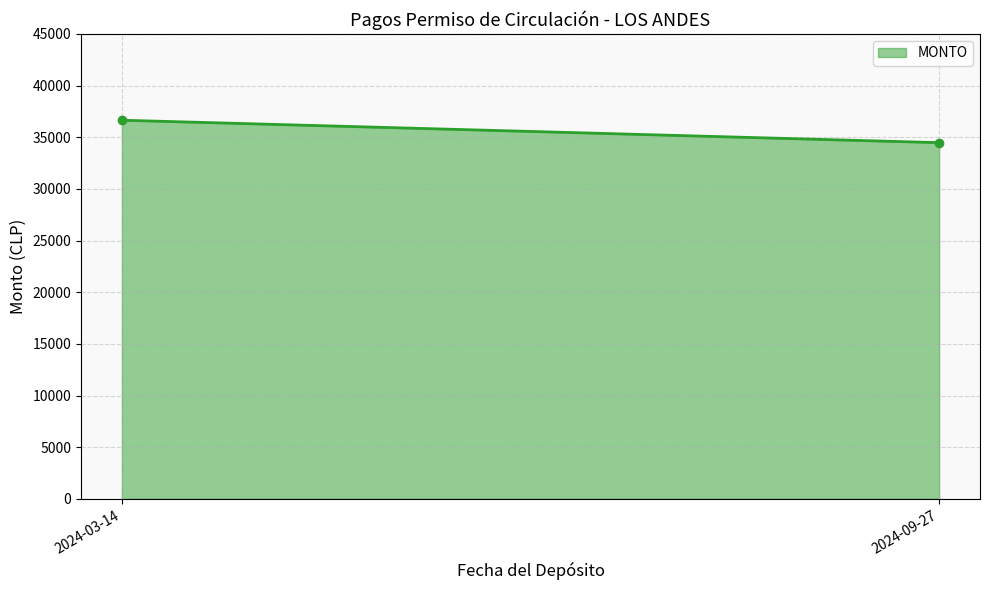

How many values are below 36653?

1